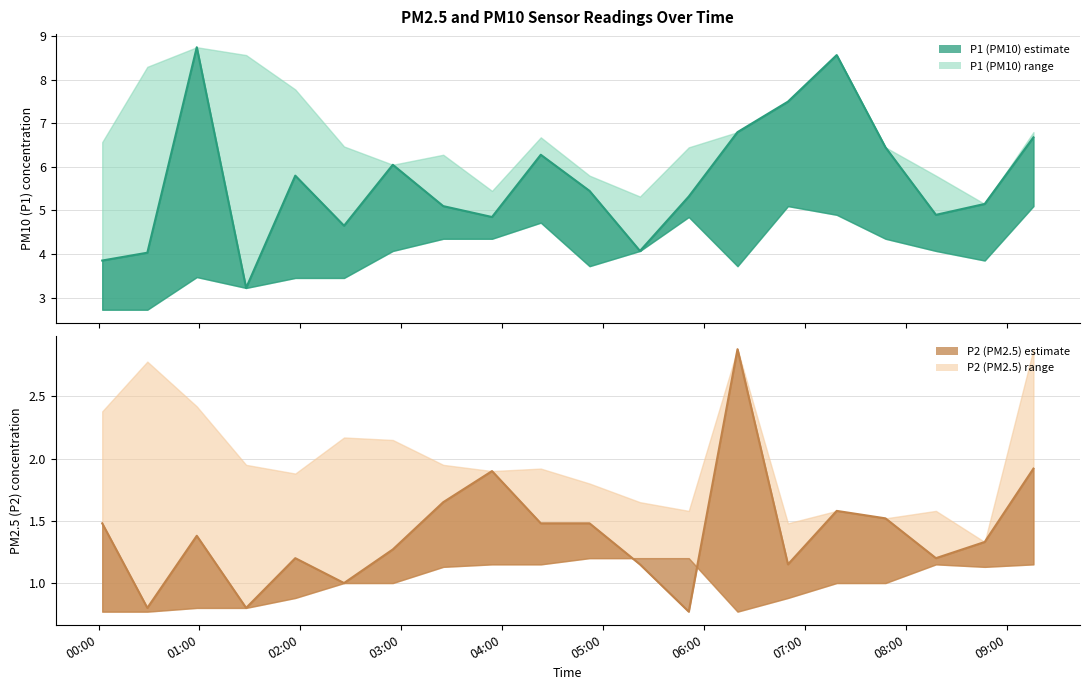

Where does the P1 series first go above 5?

00:58